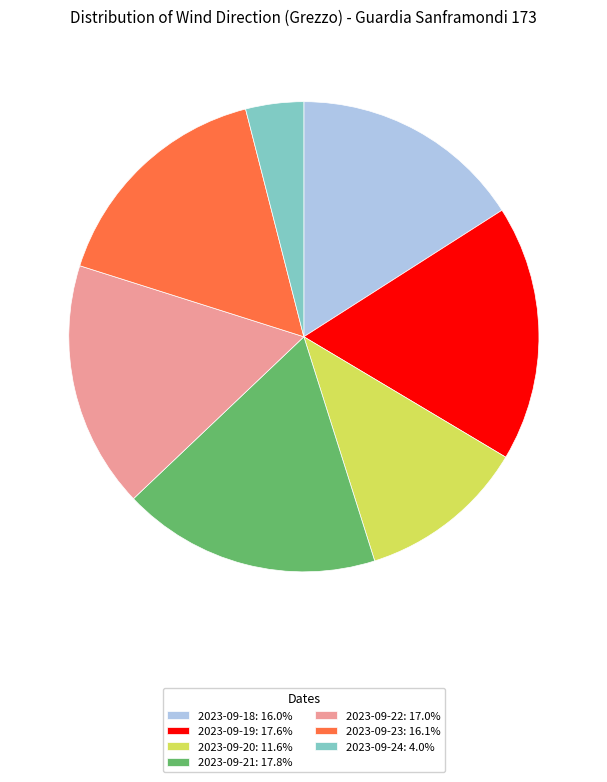

Is there a majority slice in this chart?

No